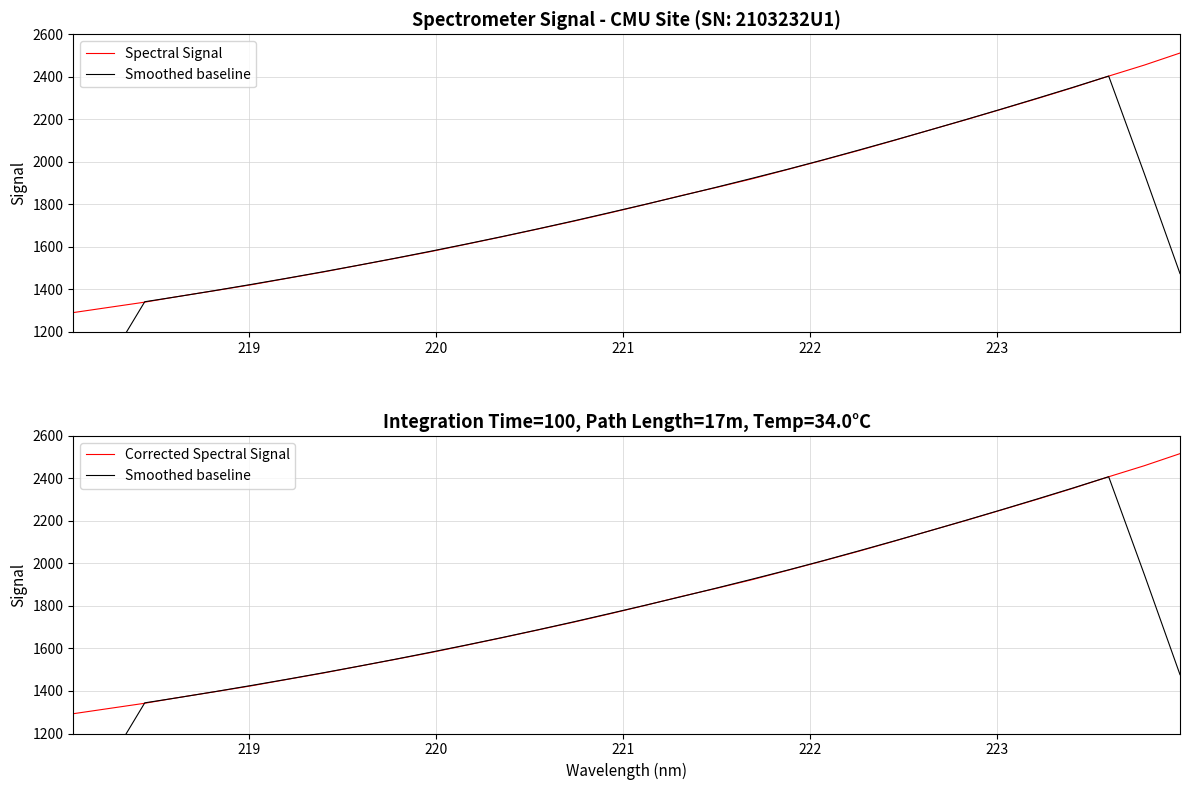

At how many categories does at least one series exceed 1049?

32